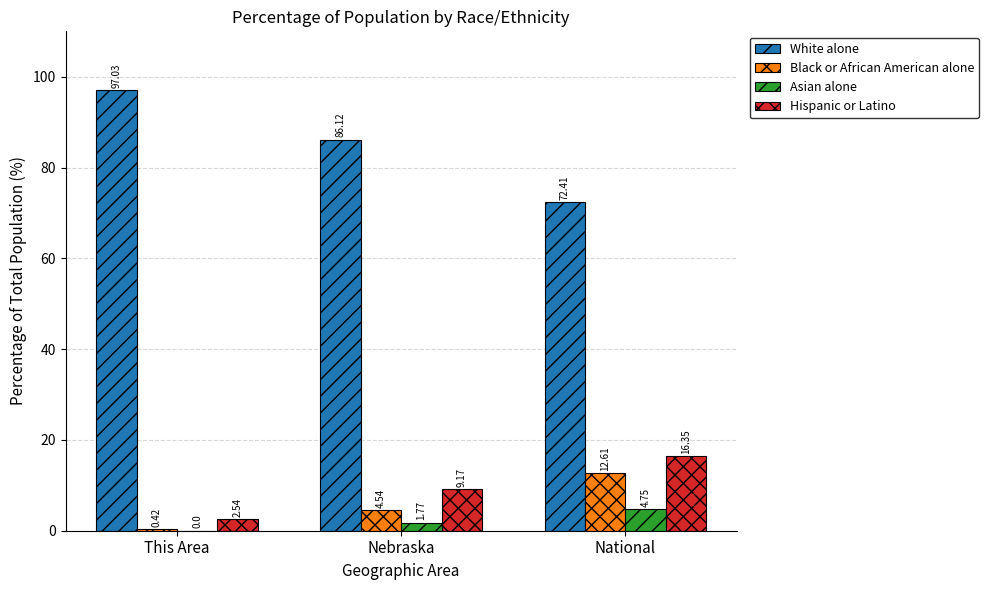

Is the value of Black or African American alone at This Area greater than the value of Hispanic or Latino at This Area?

No